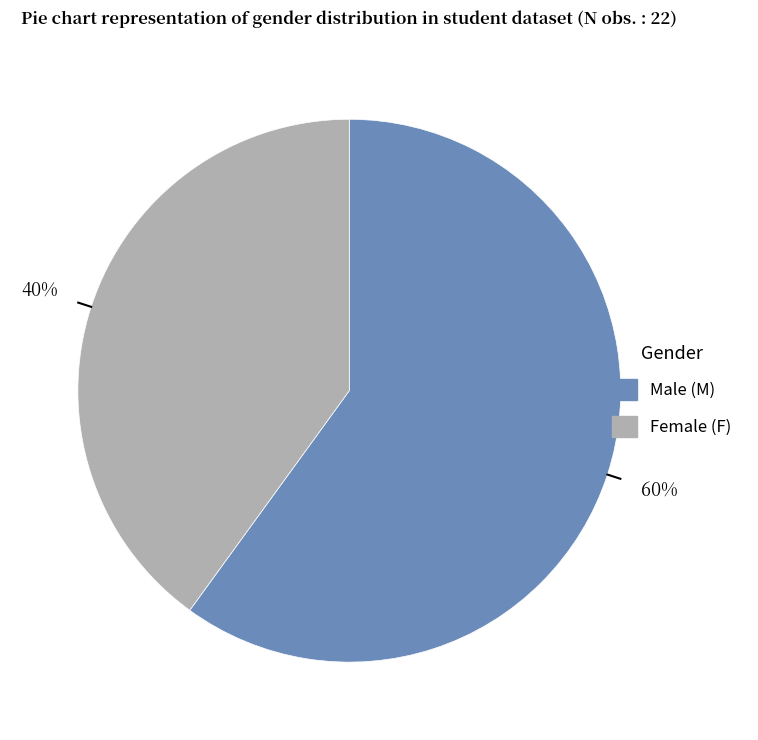

How many slices are in this pie chart?

2